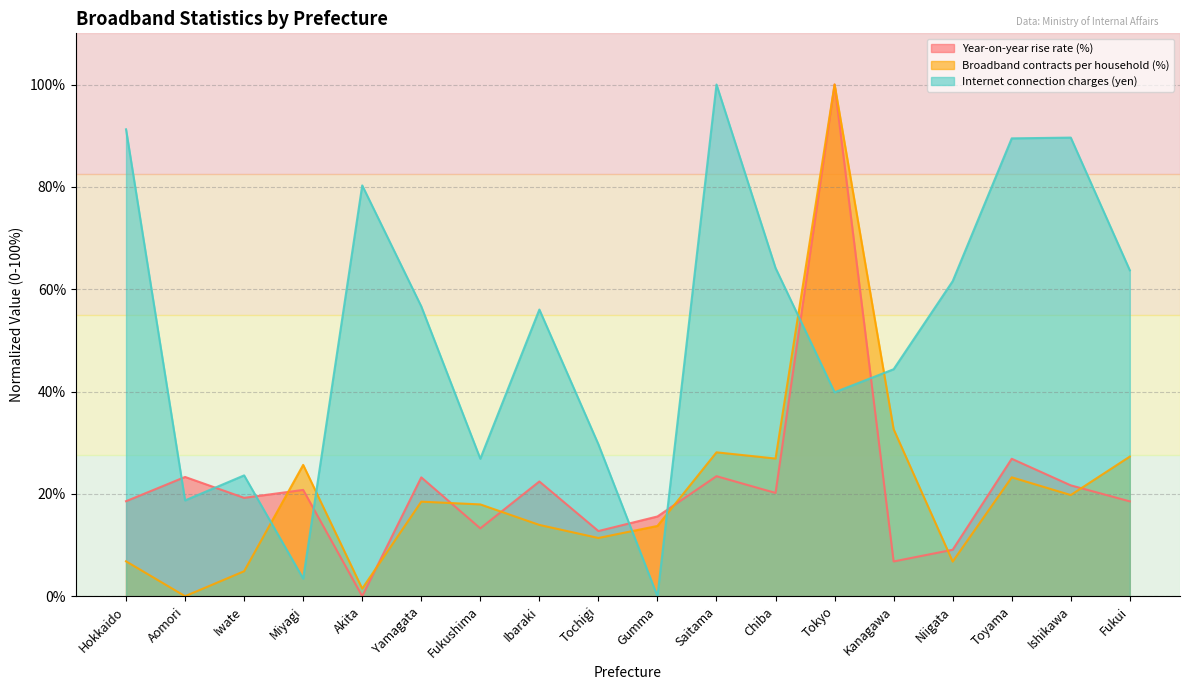

What position from the left is Fukui?

18